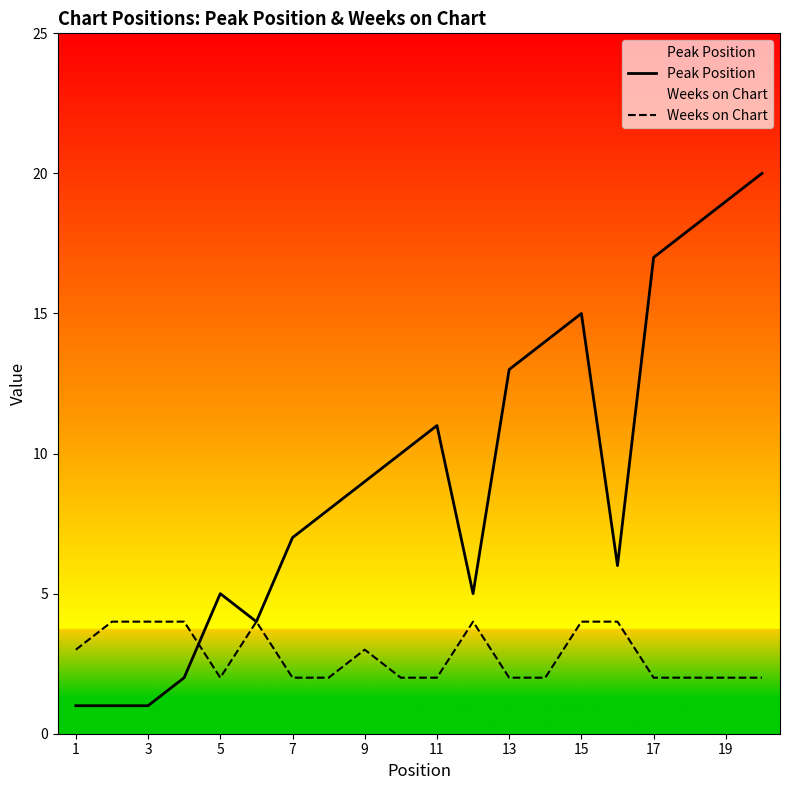

Which series has the largest total across all categories?

Peak Position